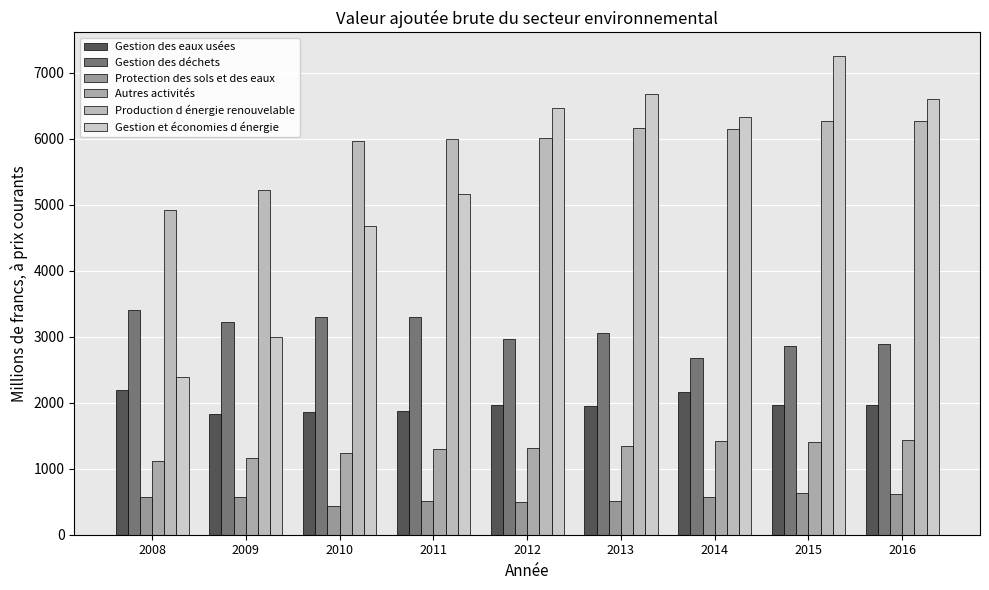

What is the minimum value for Autres activités?

1117.5